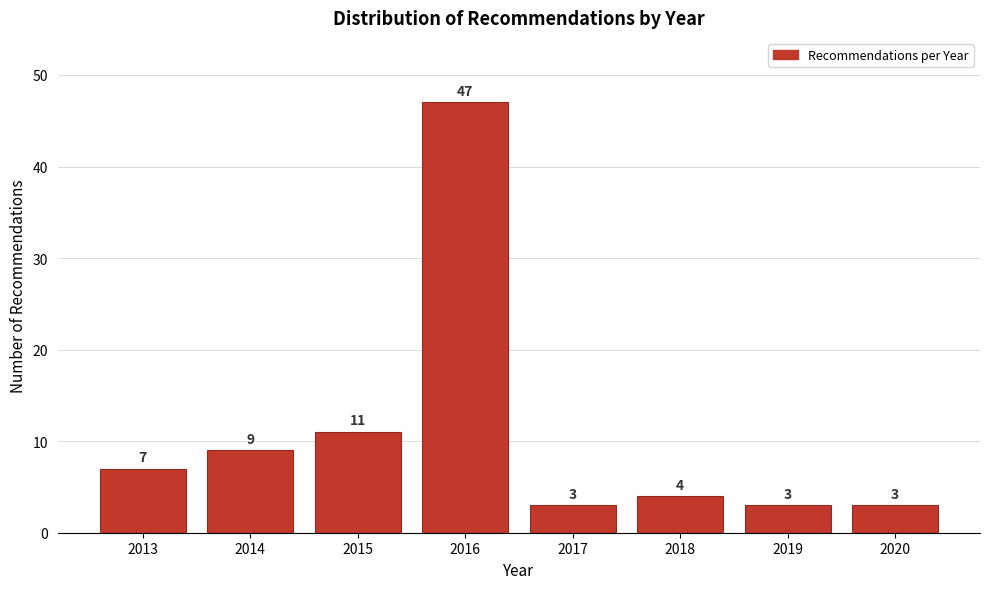

Reading left to right, transcribe all the data shown in this chart.

2013=7	2014=9	2015=11	2016=47	2017=3	2018=4	2019=3	2020=3